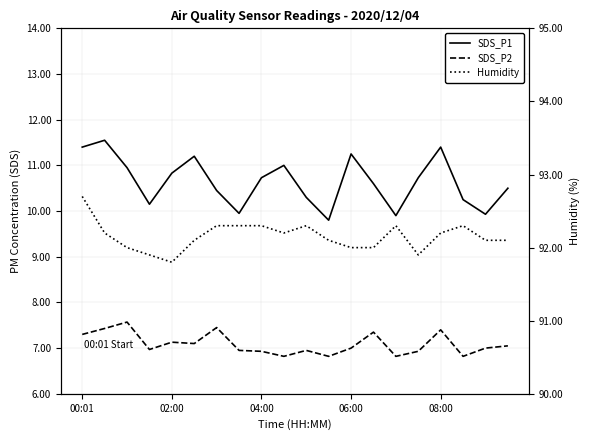

What is the difference between the second highest and second lowest values in the SDS_P1 series?

1.5